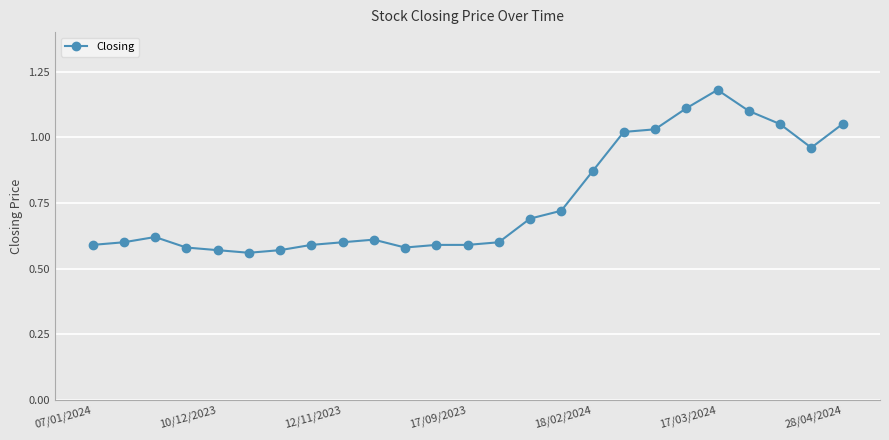

How many lines are shown in the chart?

1